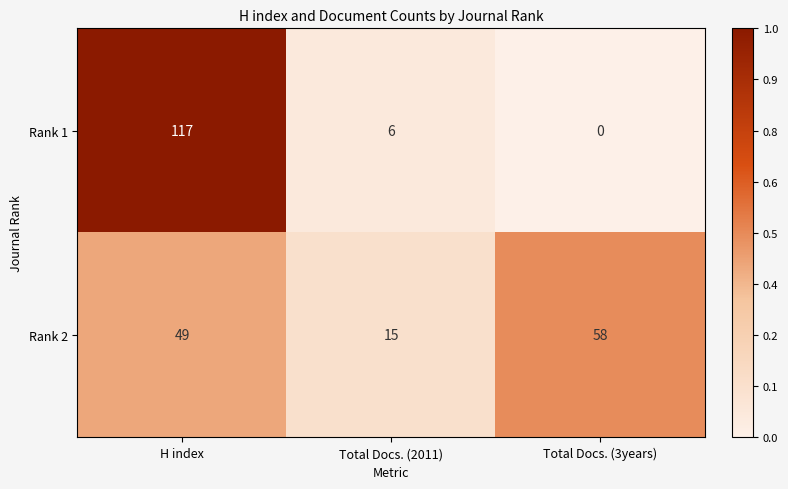

Between H index and Total Docs. (3years), which series saw the biggest shift?

Rank 1